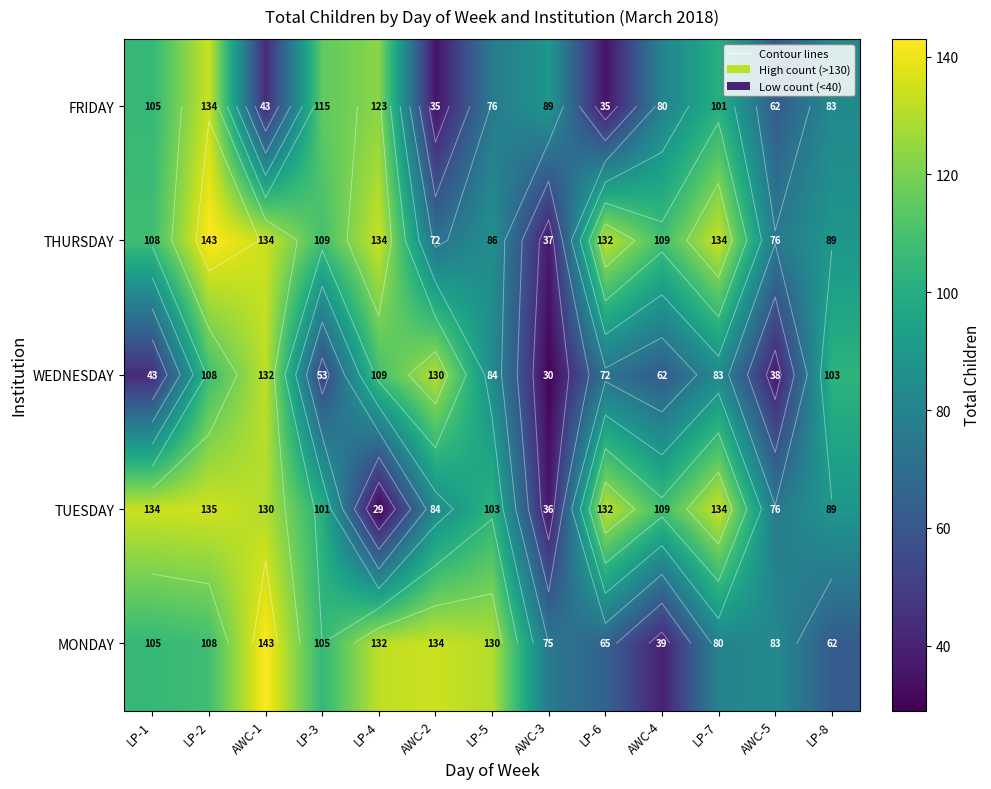

Which series has the widest spread of values?

TUESDAY